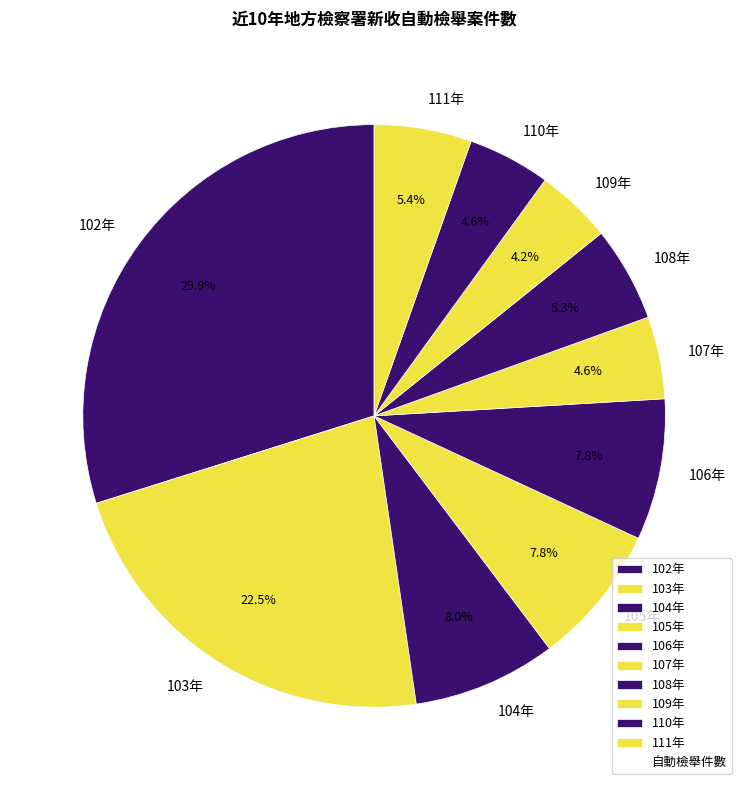

Which category has the biggest portion of the pie?

102年